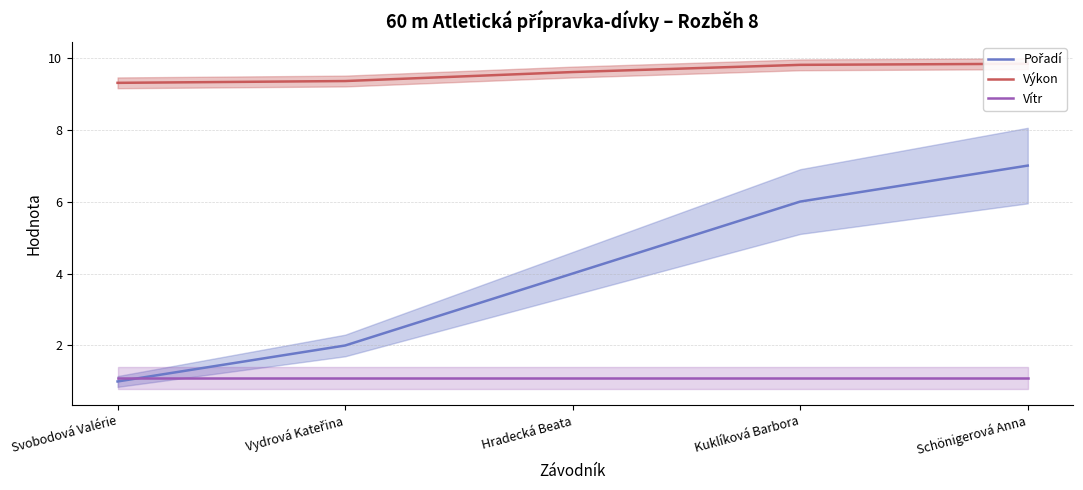

Rank the series by their average value, from highest to lowest.

Výkon, Pořadí, Vítr